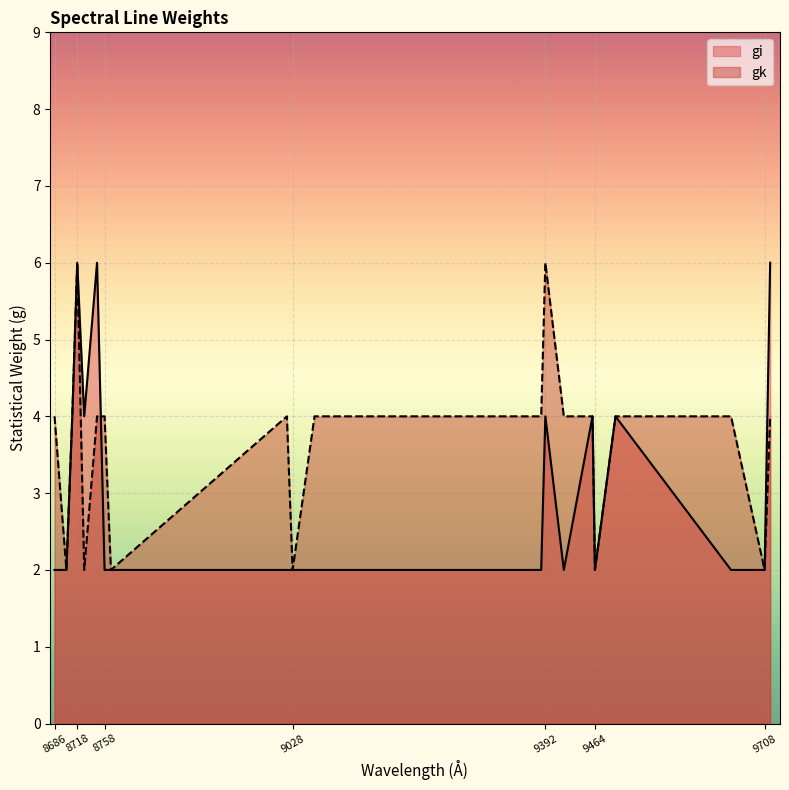

The value of gk (col2) at 9464 is 2. True or false?

True